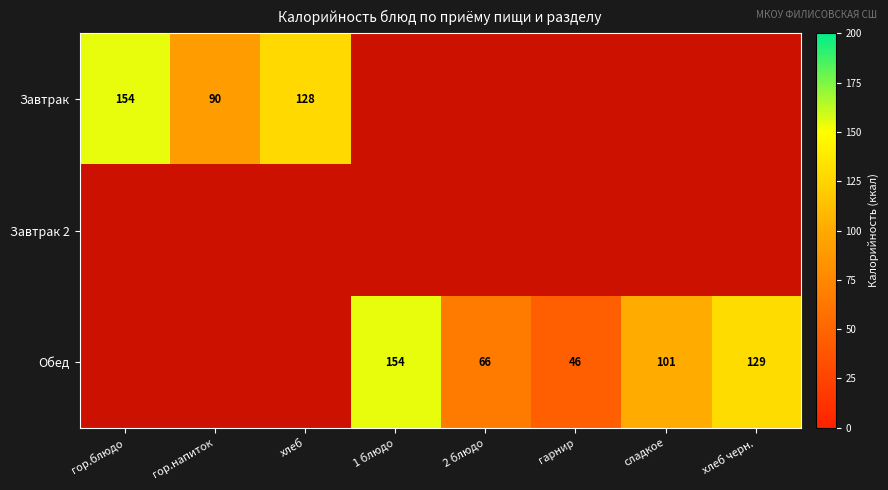

What is the difference between the Обед values at 2 блюдо and 1 блюдо?

88